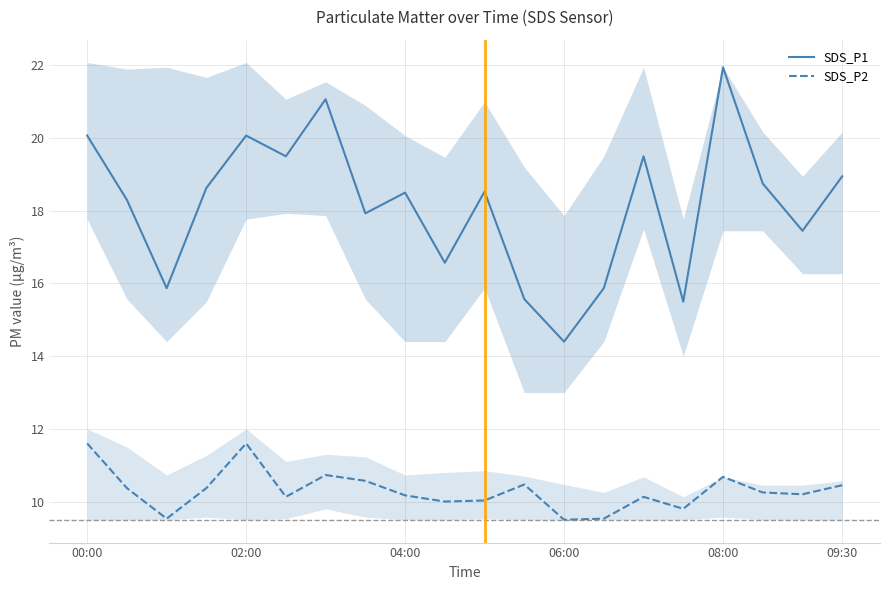

How many values in the SDS_P1 series exceed 18?

12